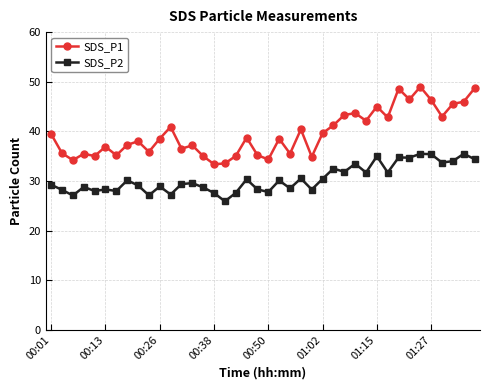

Count the number of data series in this chart.

2